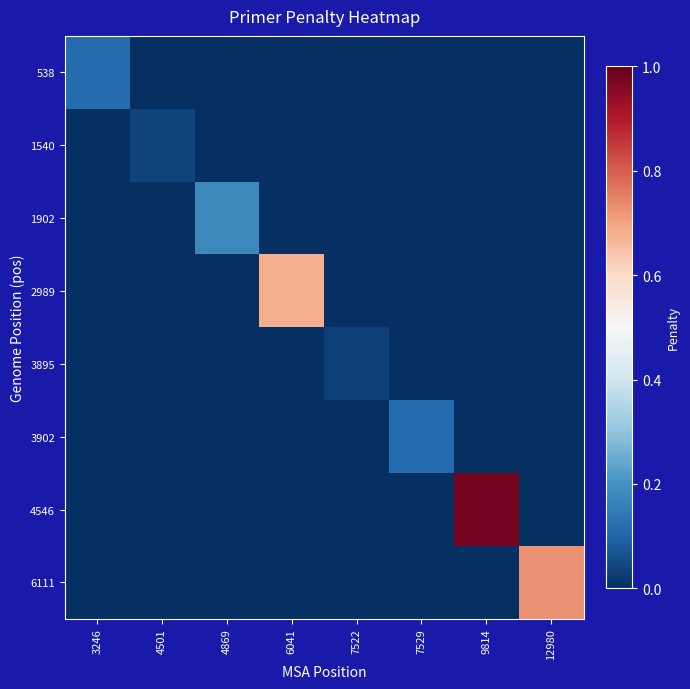

Which series changed the most between 4869 and 6041?

2989